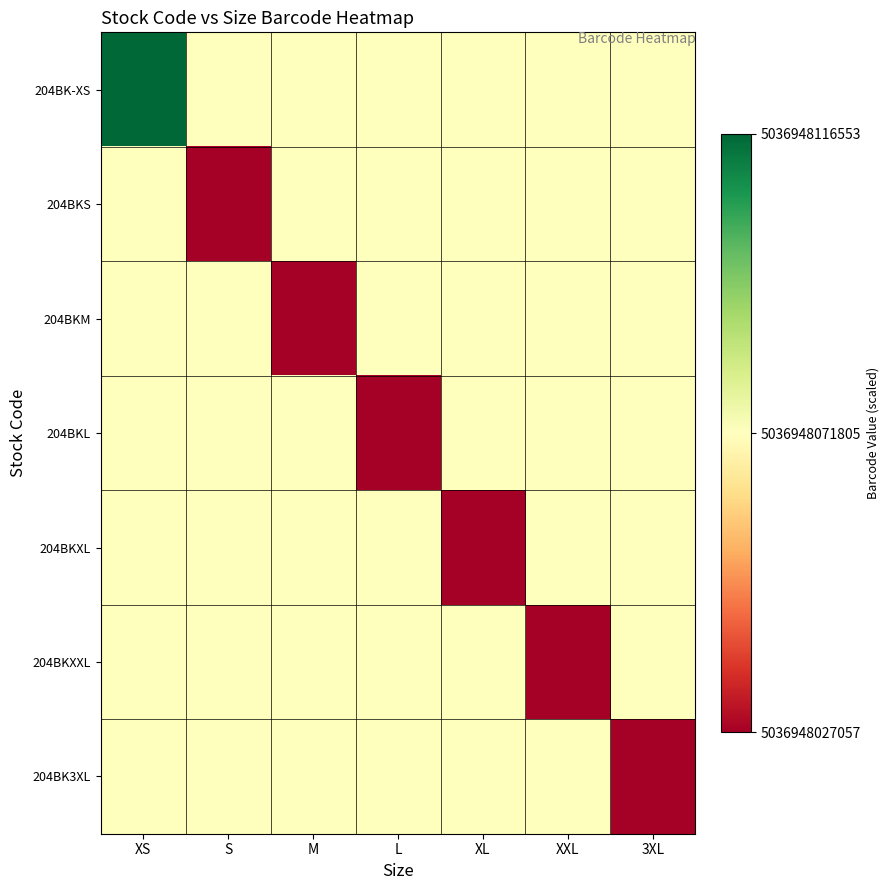

Which label corresponds to the smallest value in the chart?

S